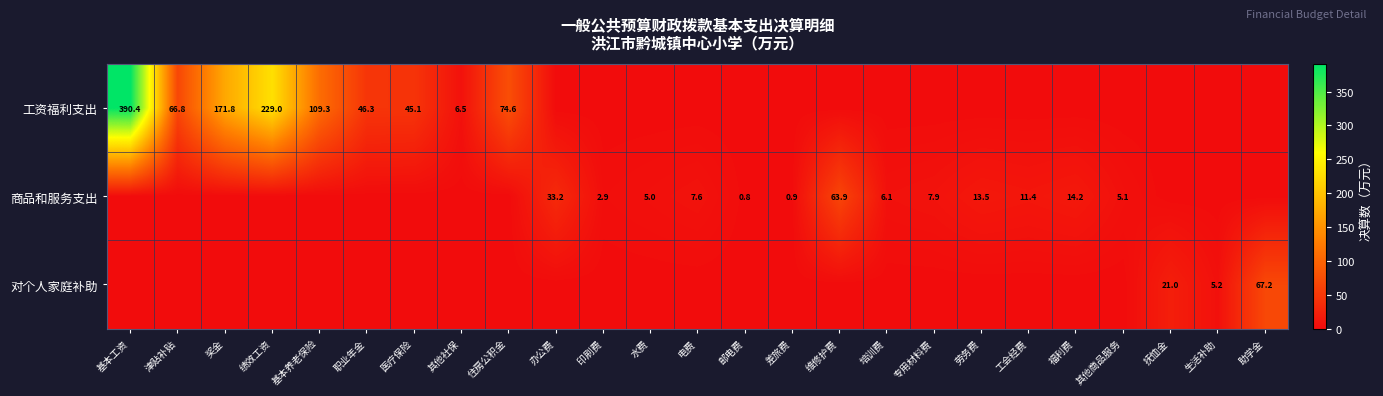

True or false: 工资福利支出 has a value of 46.3 at 职业年金.

True